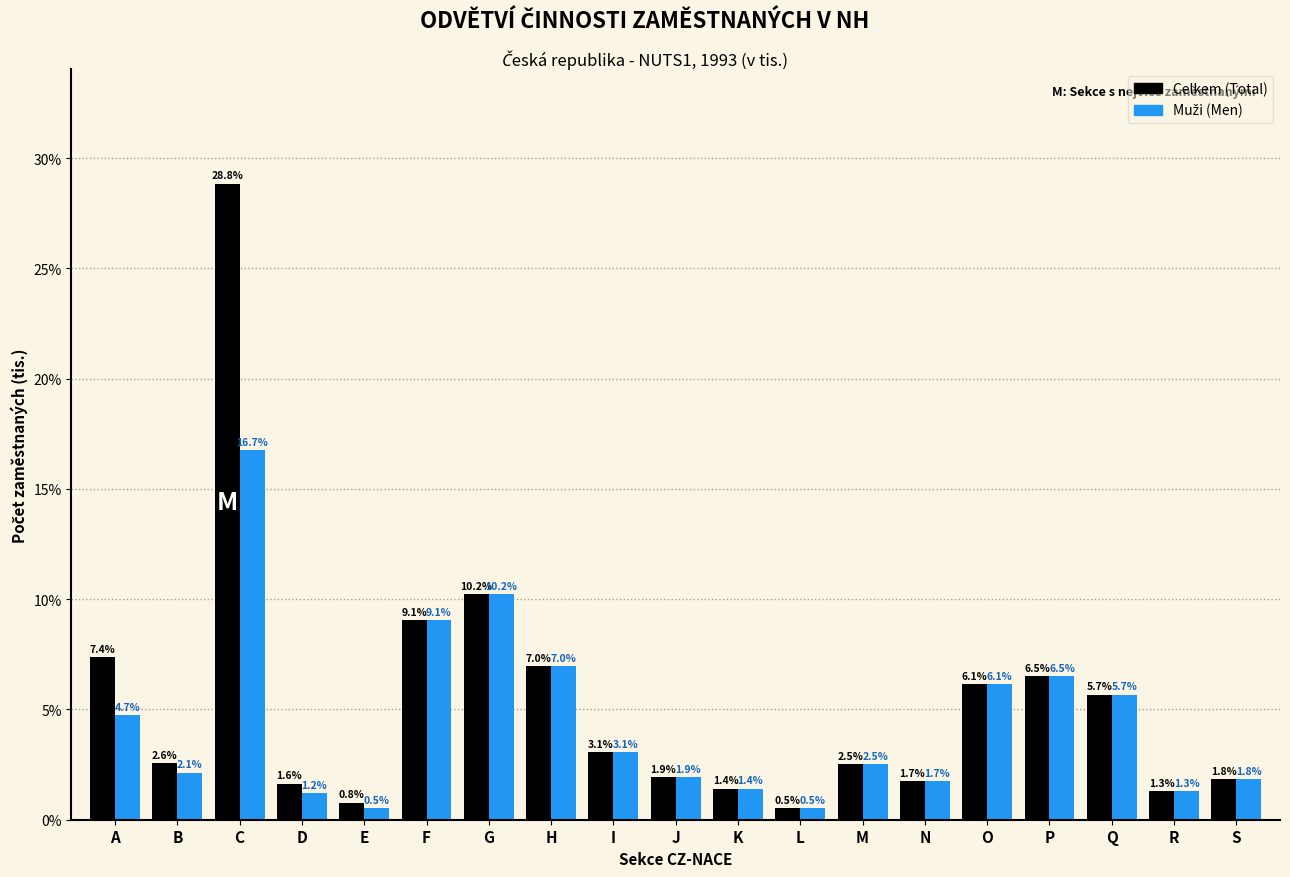

Which category has the lowest value across all series?

L